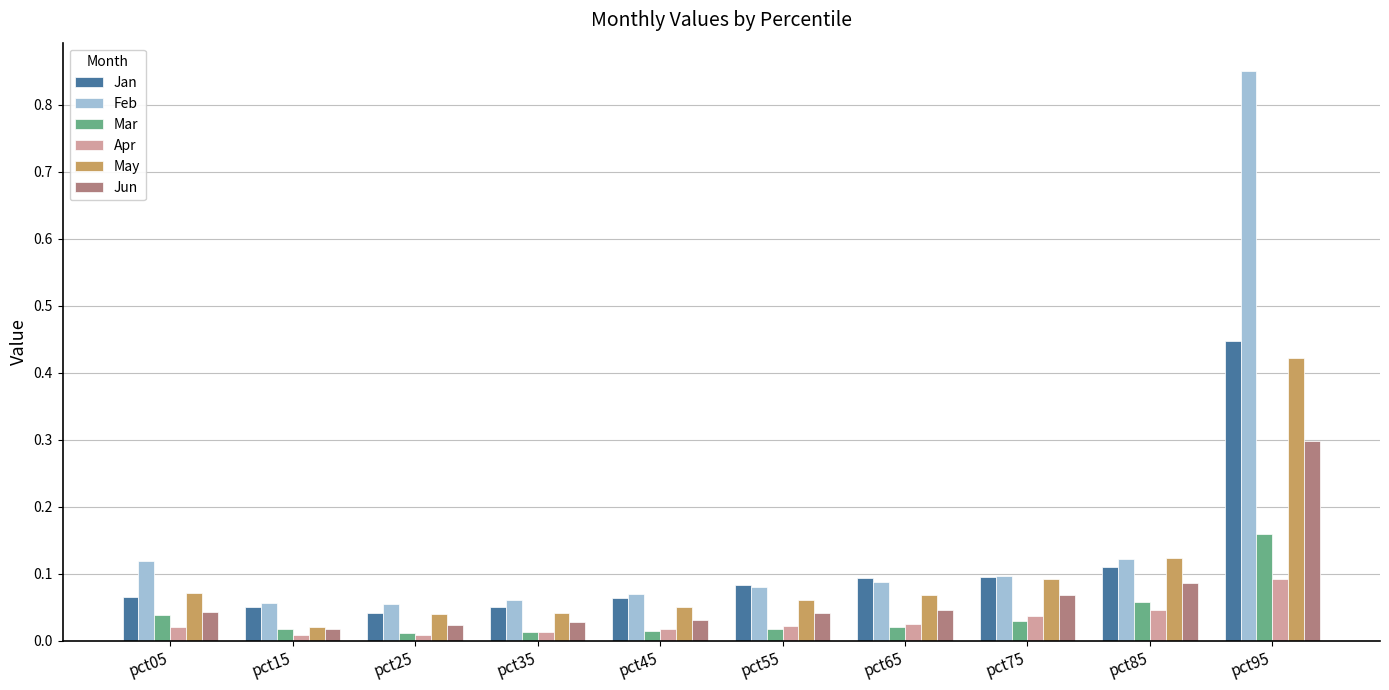

At which label is Jan closest to 0?

pct25